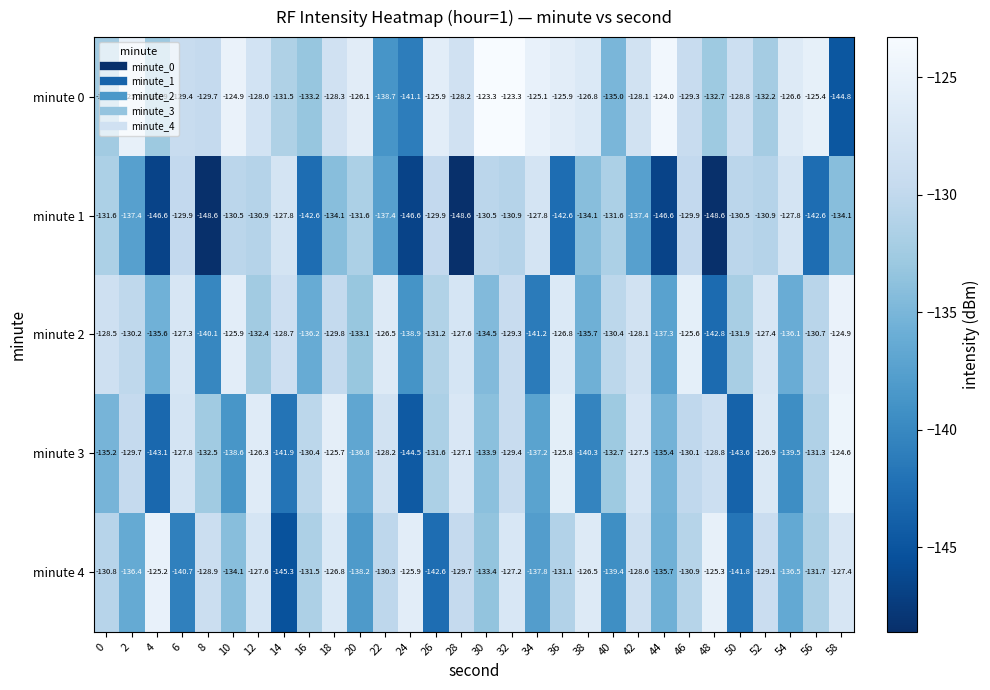

What is the sum of all minute 3 values?

-3986.4